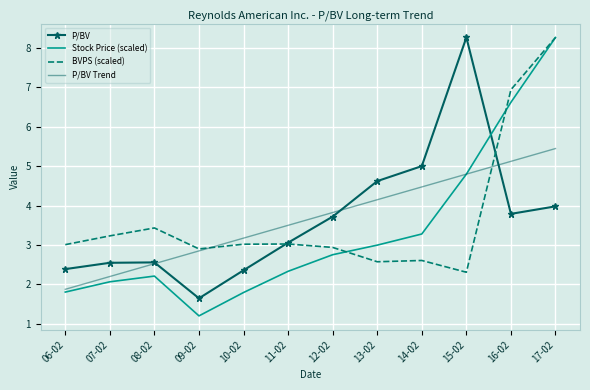

What is the total value across all series at 07-02?

10.1